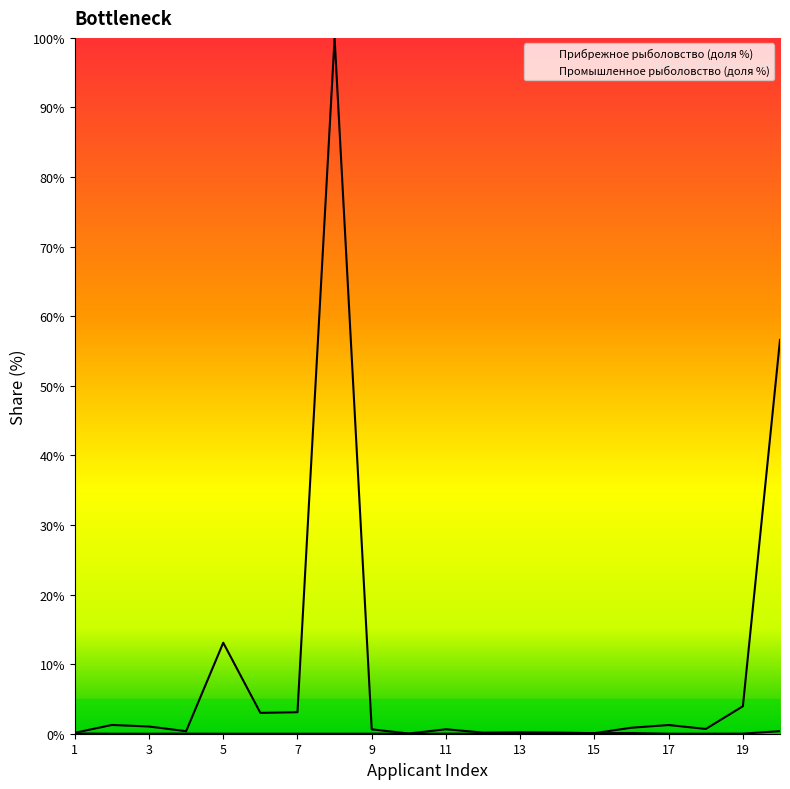

The value of Прибрежное рыболовство (доля %) at 7 is 0.0. True or false?

True